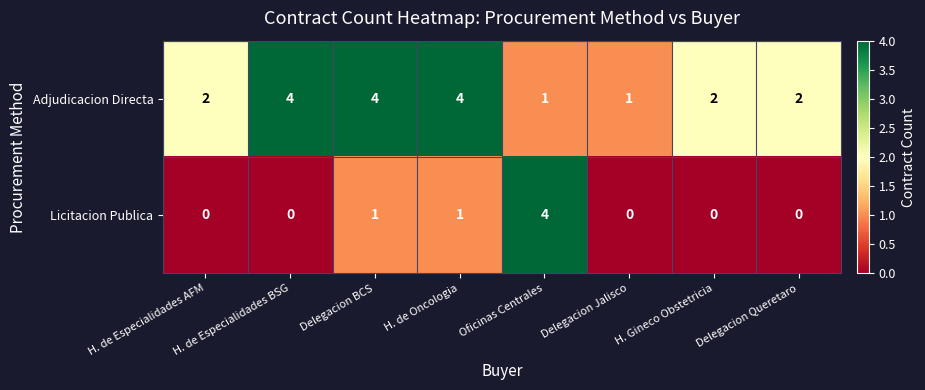

Which series has the largest total across all categories?

Adjudicacion Directa